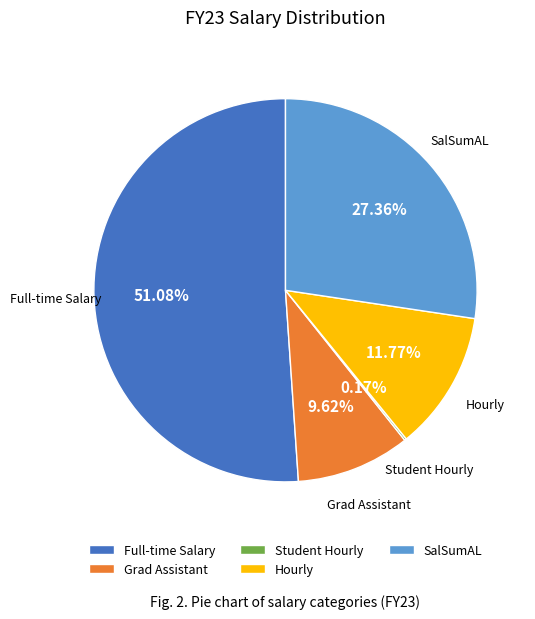

What portion of the pie excludes Full-time Salary?

48.9%